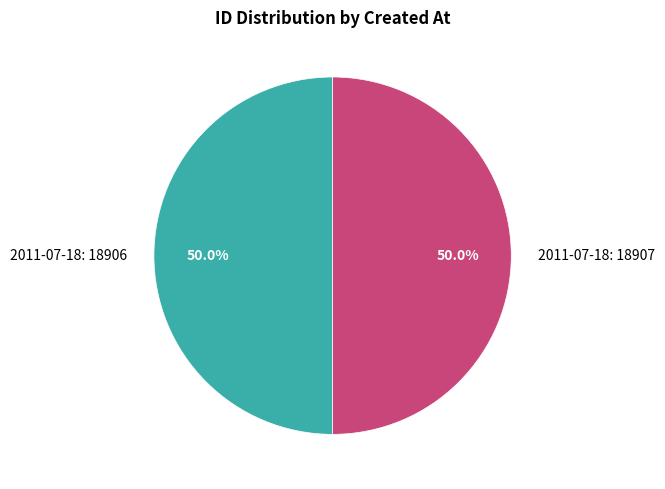

What percentage is NOT represented by 2011-07-18: 18907?

50.0%